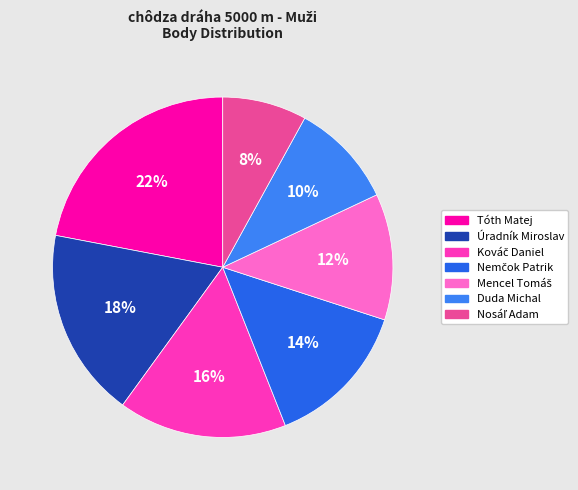

Count the number of slices in the pie.

7